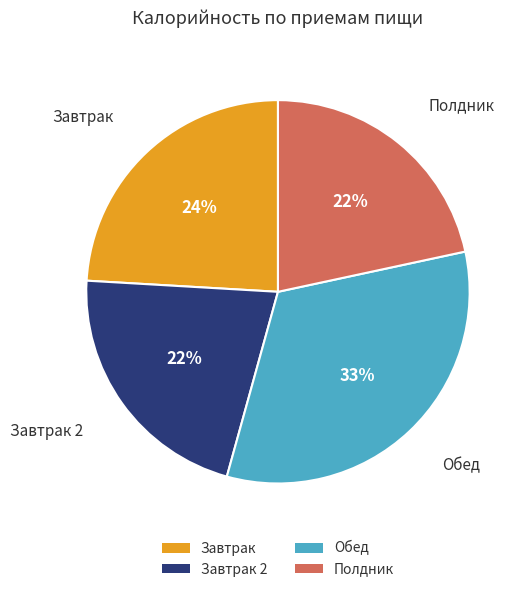

To the nearest percent, what is the combined percentage of Завтрак and Полдник?

46%